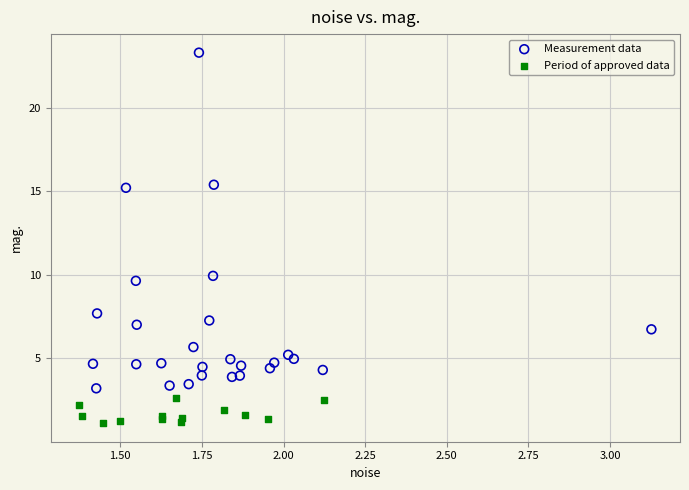

Which series has the largest Y range (max minus min)?

Measurement data